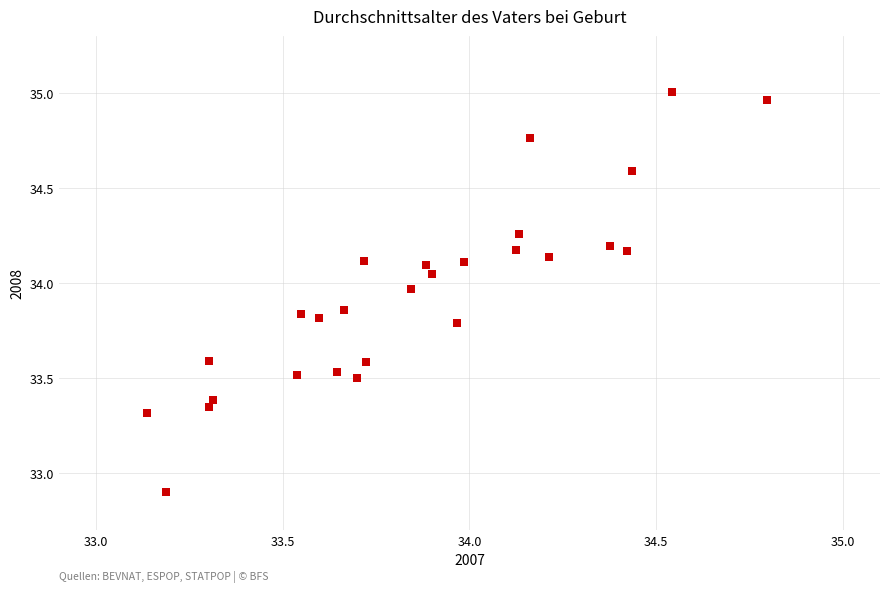

What Y value in the scatter plot is closest to 33?

32.9